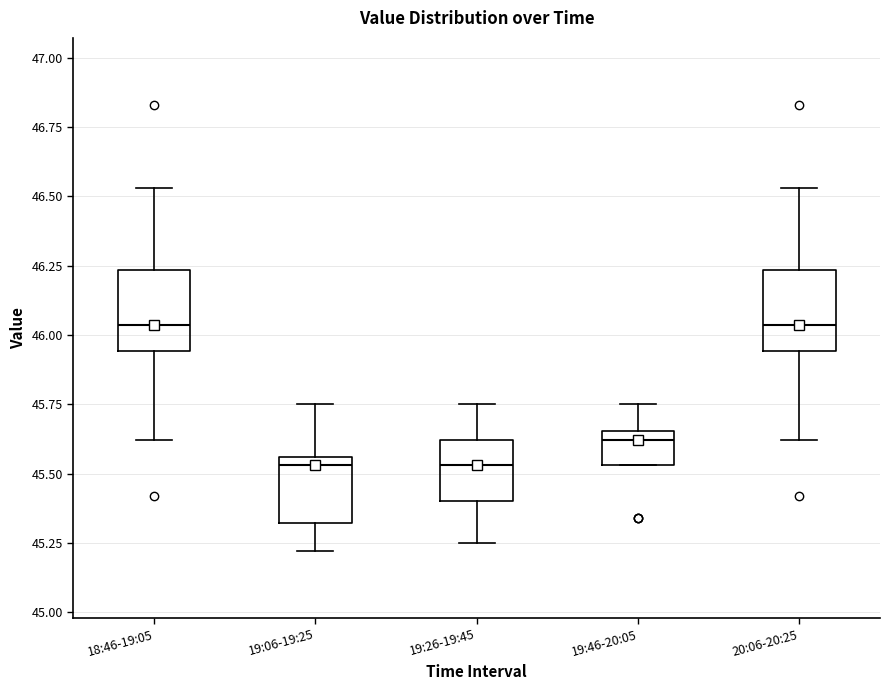

Reading left to right, read every box against the y-axis: the position of its median line, the range the box covers, and the ends of its whiskers. The values are not printed on the chart, so give them approximately, as read against the axis.

18:46-19:05: median 46.05, box 45.95 to 46.25, whiskers 45.60 to 46.55
19:06-19:25: median 45.55 (just below the box's upper edge), box 45.30 to 45.55, whiskers 45.20 to 45.75
19:26-19:45: median 45.55, box 45.40 to 45.60, whiskers 45.25 to 45.75
19:46-20:05: median 45.60, box 45.55 to 45.65, whiskers 45.55 to 45.75
20:06-20:25: median 46.05, box 45.95 to 46.25, whiskers 45.60 to 46.55